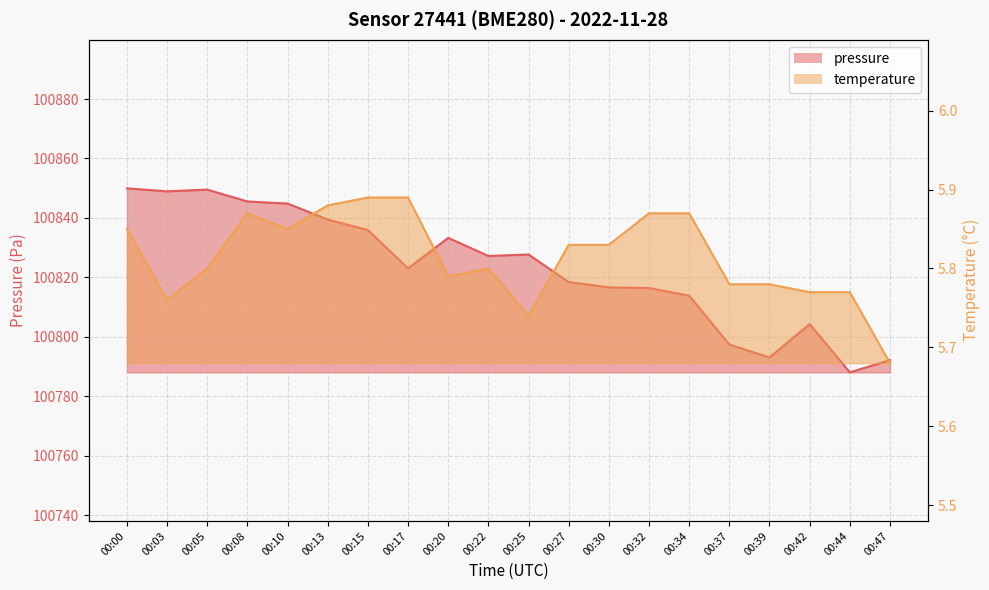

At which category is the sum across all series the highest?

00:00